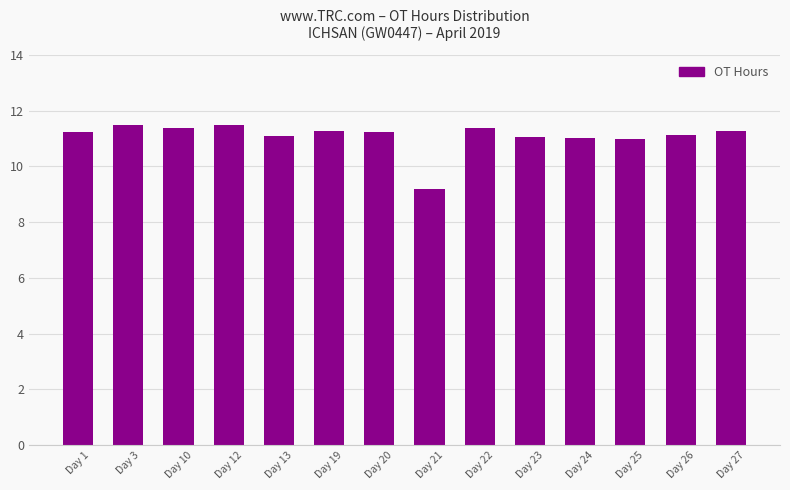

What is the change in value from Day 1 to Day 10?

+0.1